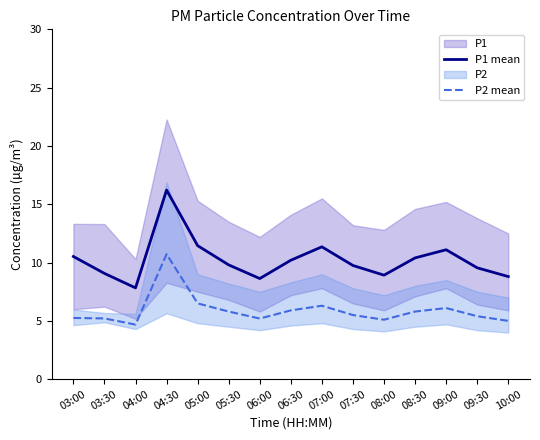

What is the label of the 15th point from the right?

03:00